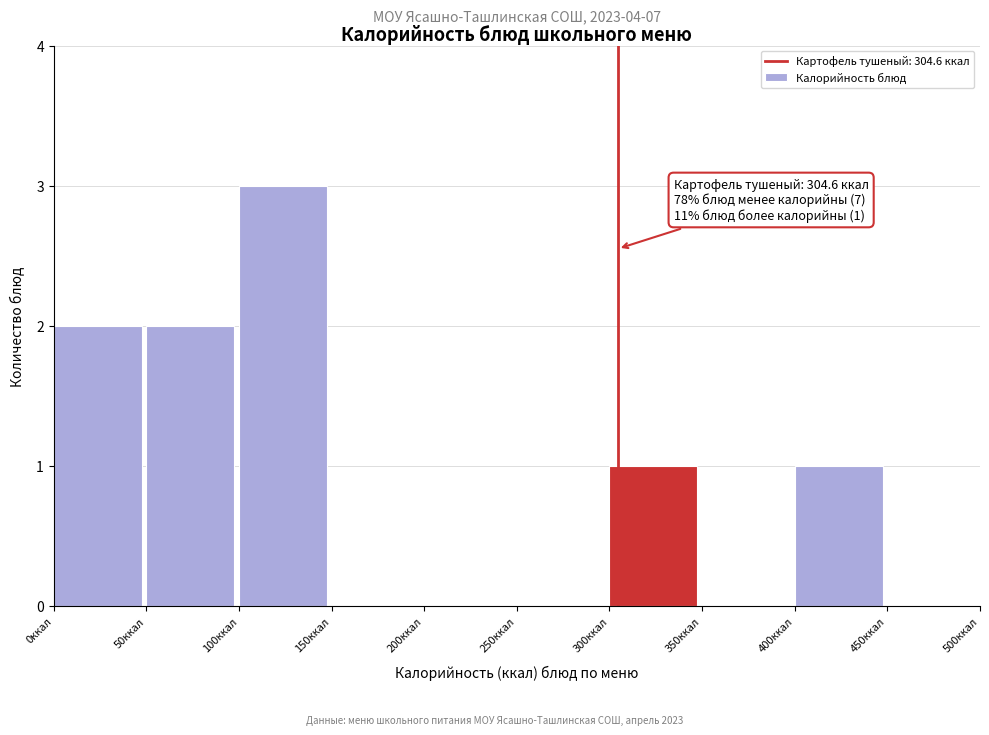

Which range on the x-axis has the tallest bar?

100 to 150